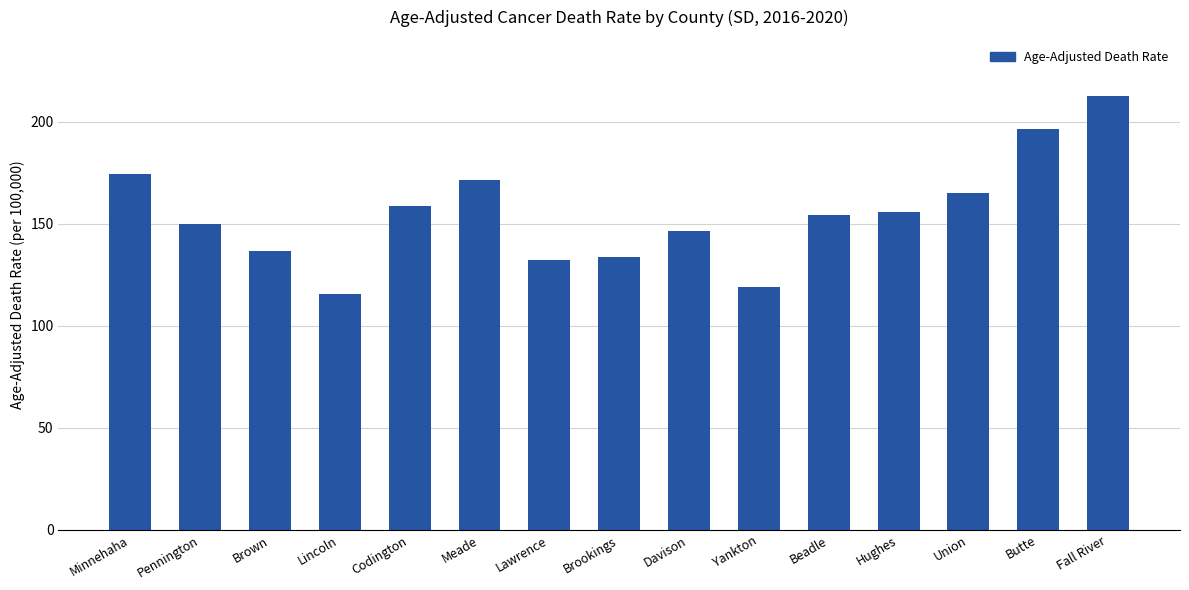

How many bars are there in total?

15